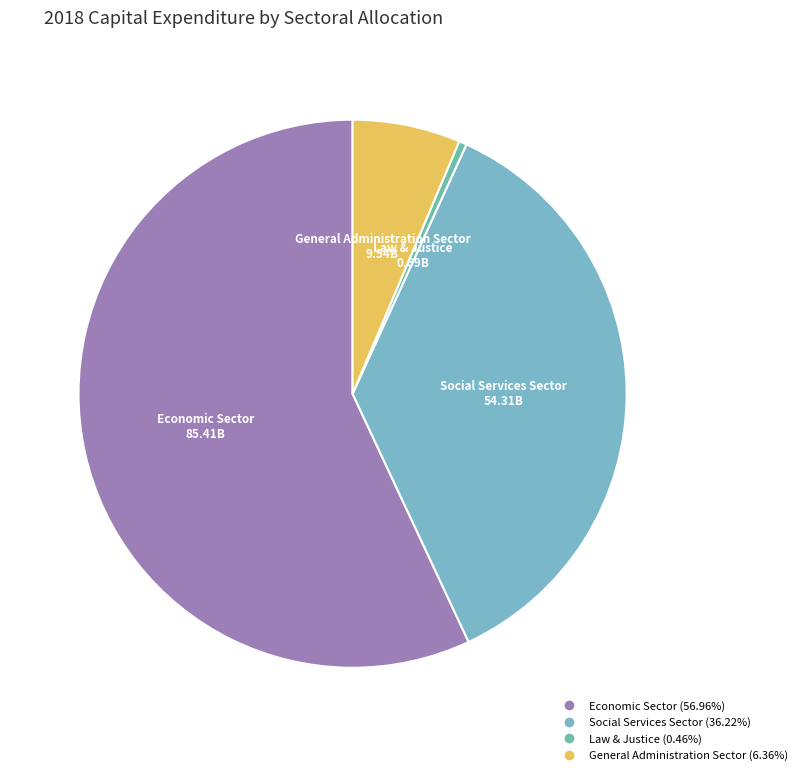

Rank the categories by value from highest to lowest.

Economic Sector, Social Services Sector, General Administration Sector, Law & Justice